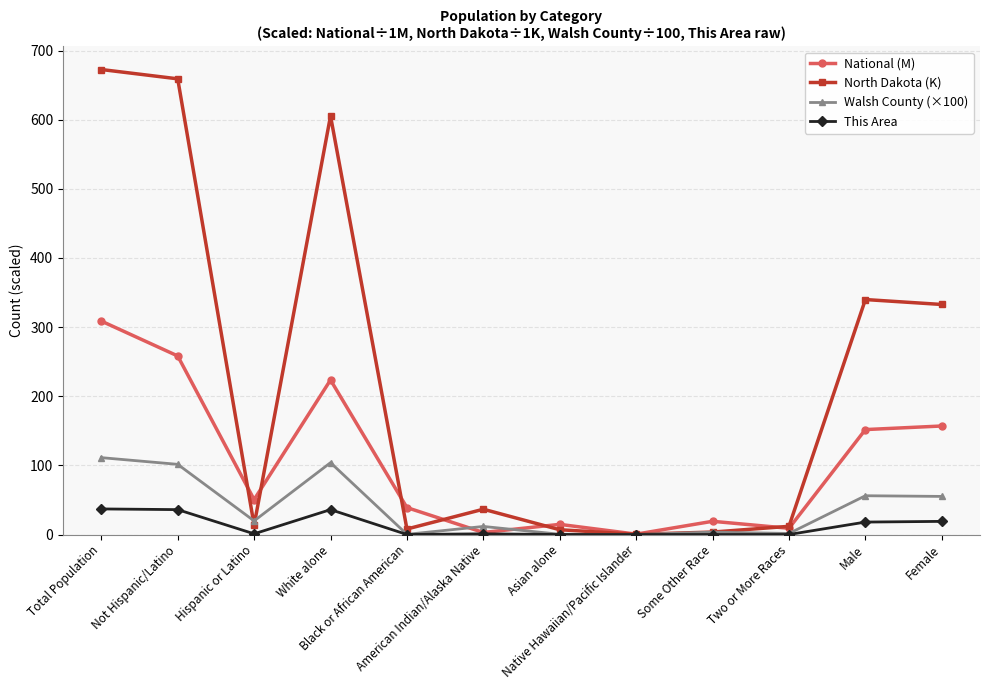

List the series in order of their peak value, highest first.

North Dakota (K), National (M), Walsh County (×100), This Area